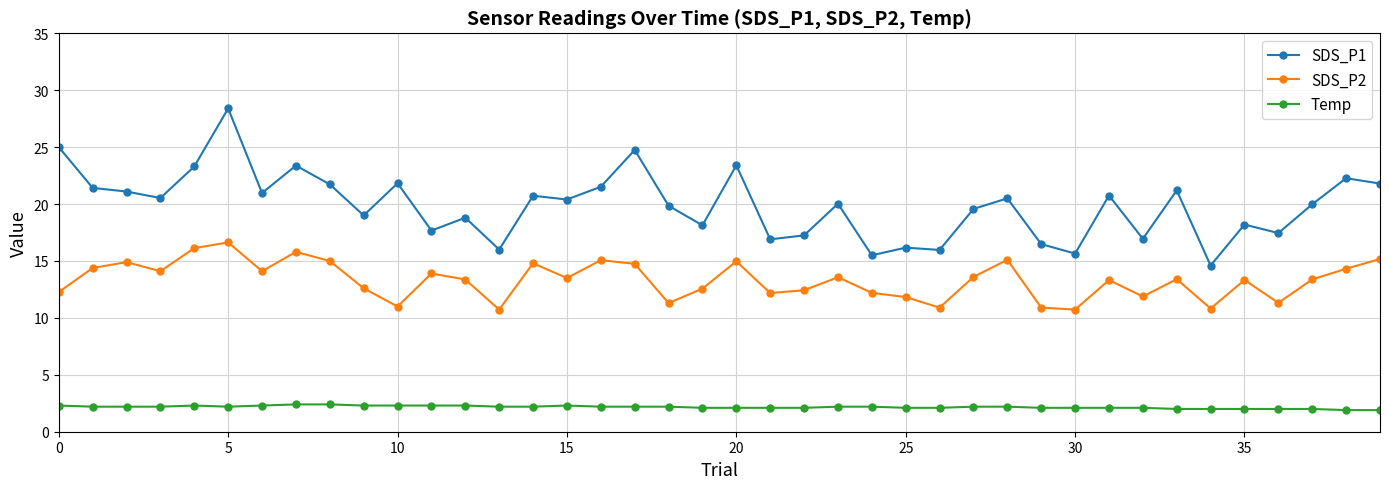

True or false: SDS_P1 has more than 1 points higher than both neighbors.

True